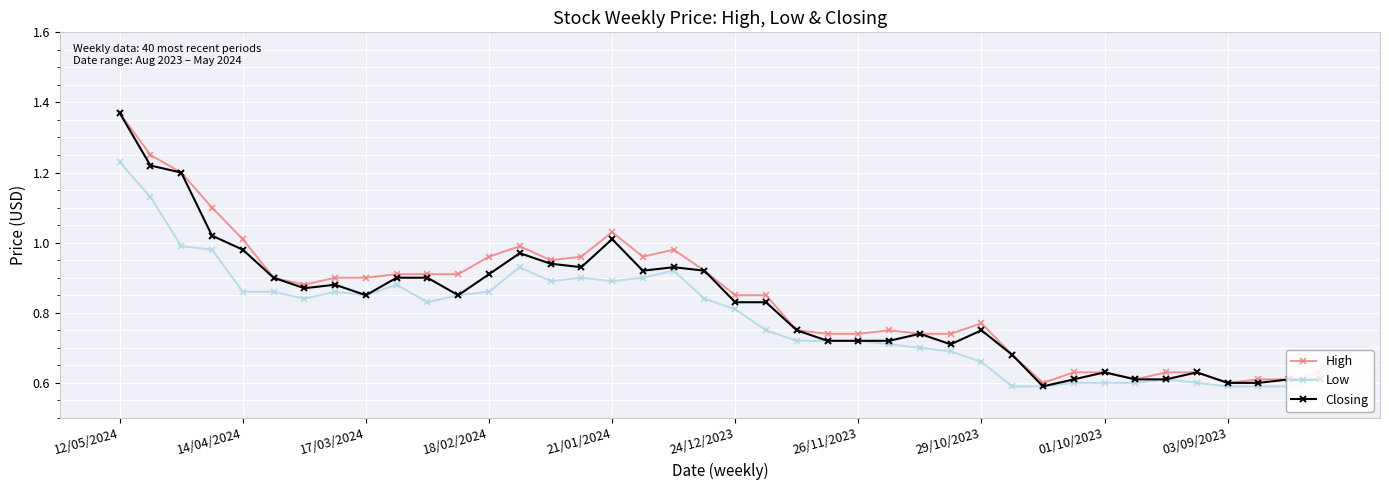

Is it true that Closing equals 0.9 at 15?

True